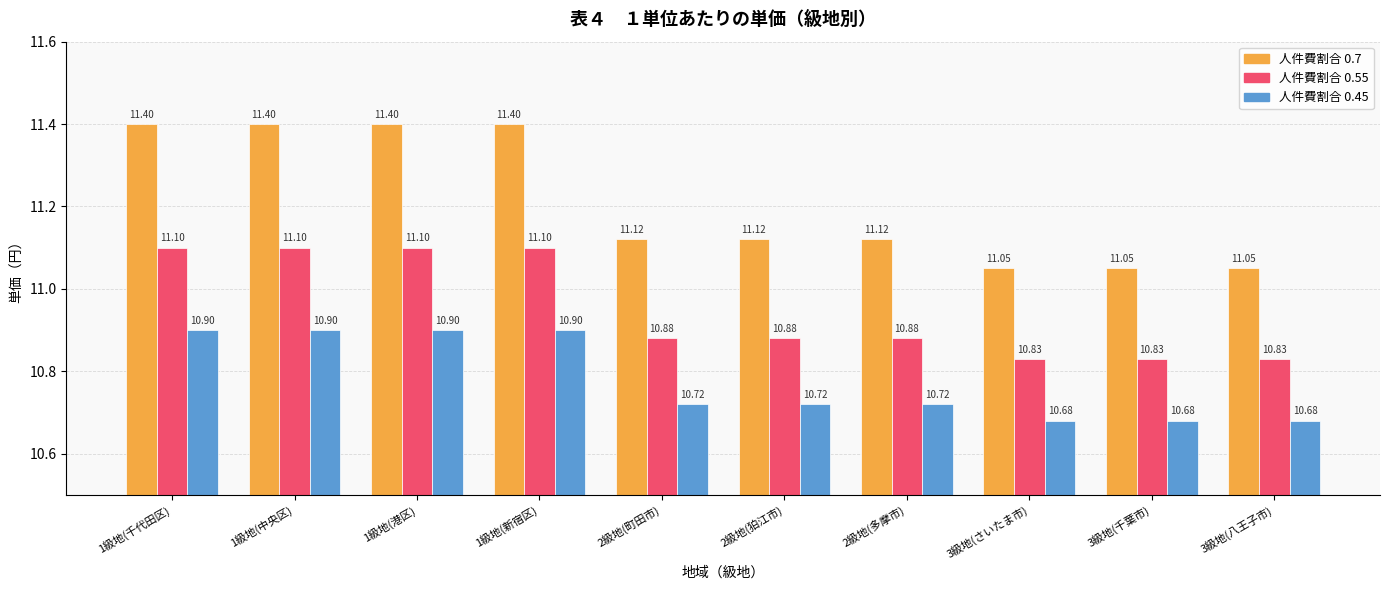

What is the total value across all series at 1級地(千代田区)?

33.4